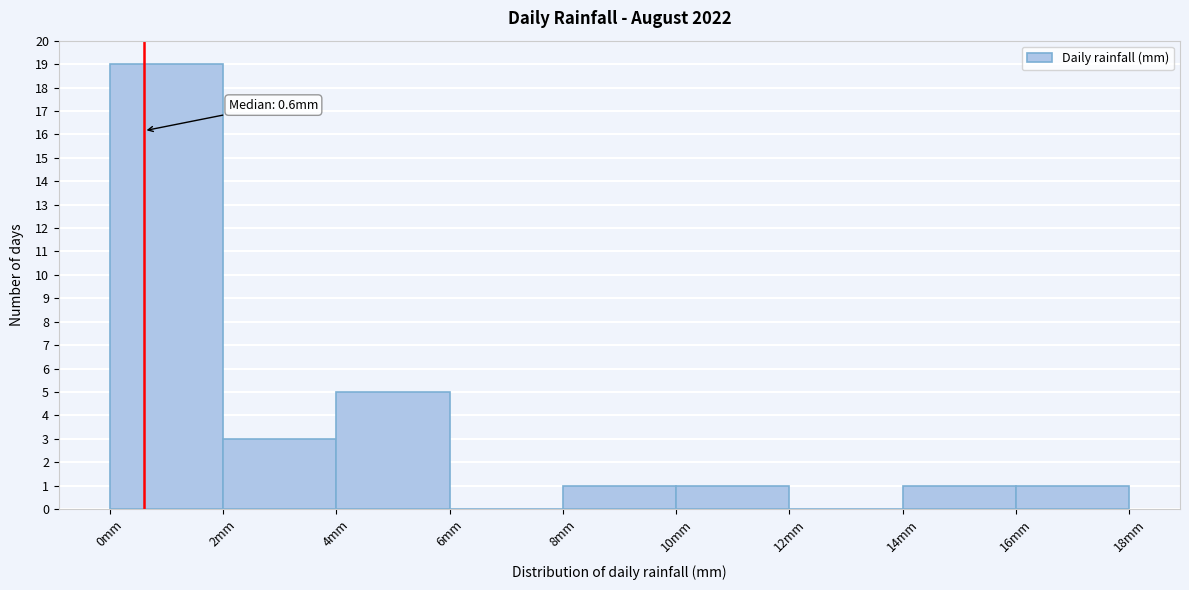

Over which range of the x-axis is the bar tallest?

0 to 2